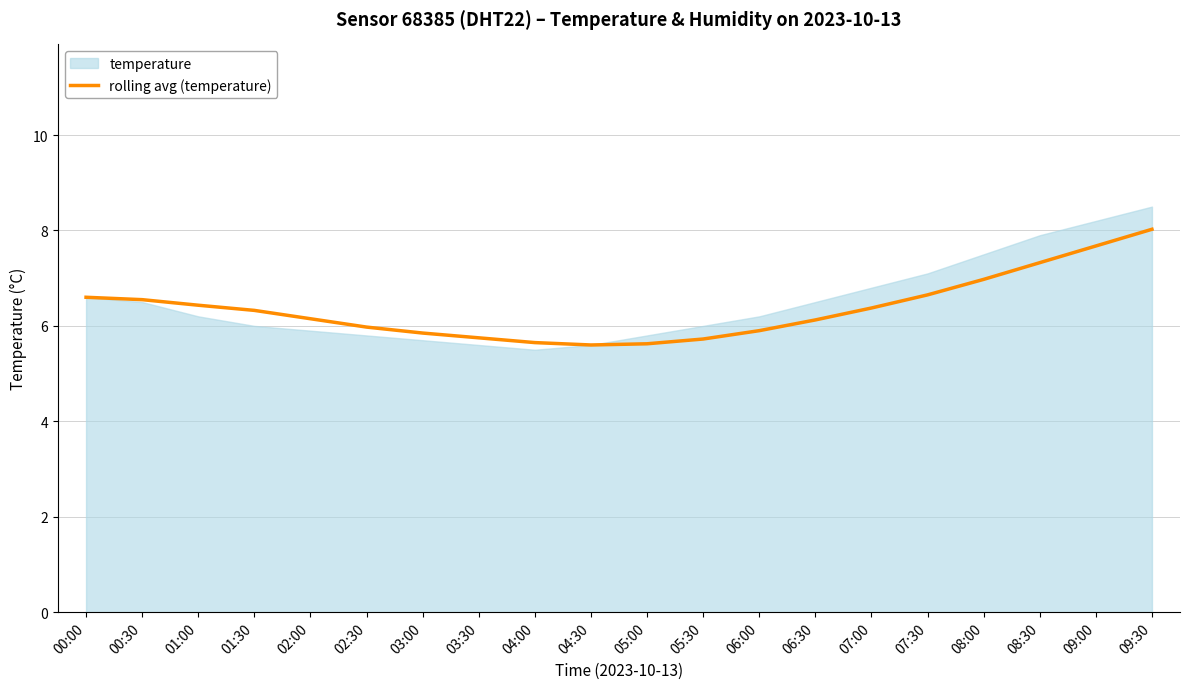

What is the minimum value for rolling avg (temperature)?

5.6